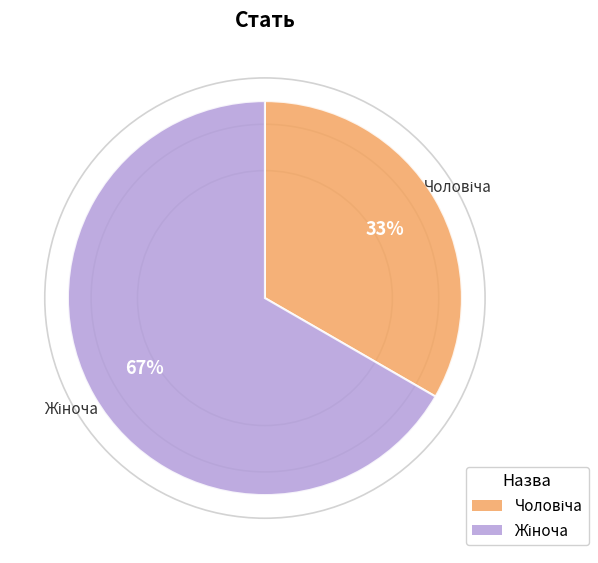

To the nearest percent, what is the average slice percentage?

50%